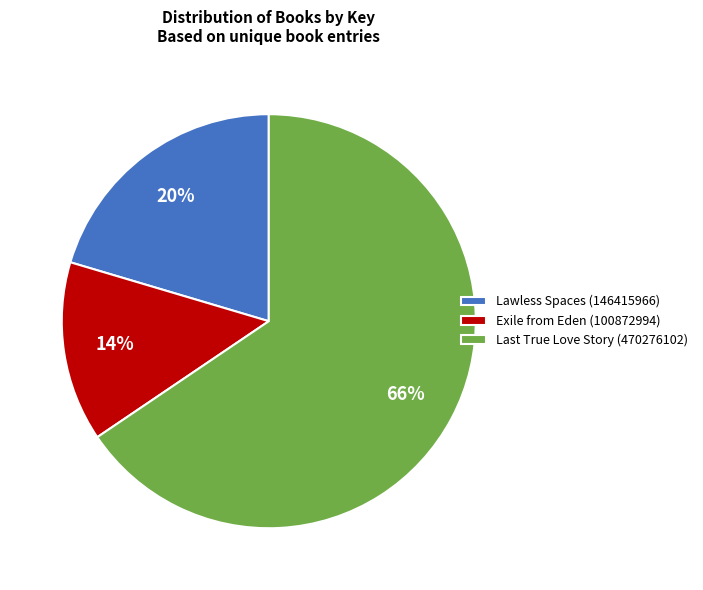

What is the largest slice in the pie chart?

Last True Love Story (470276102)